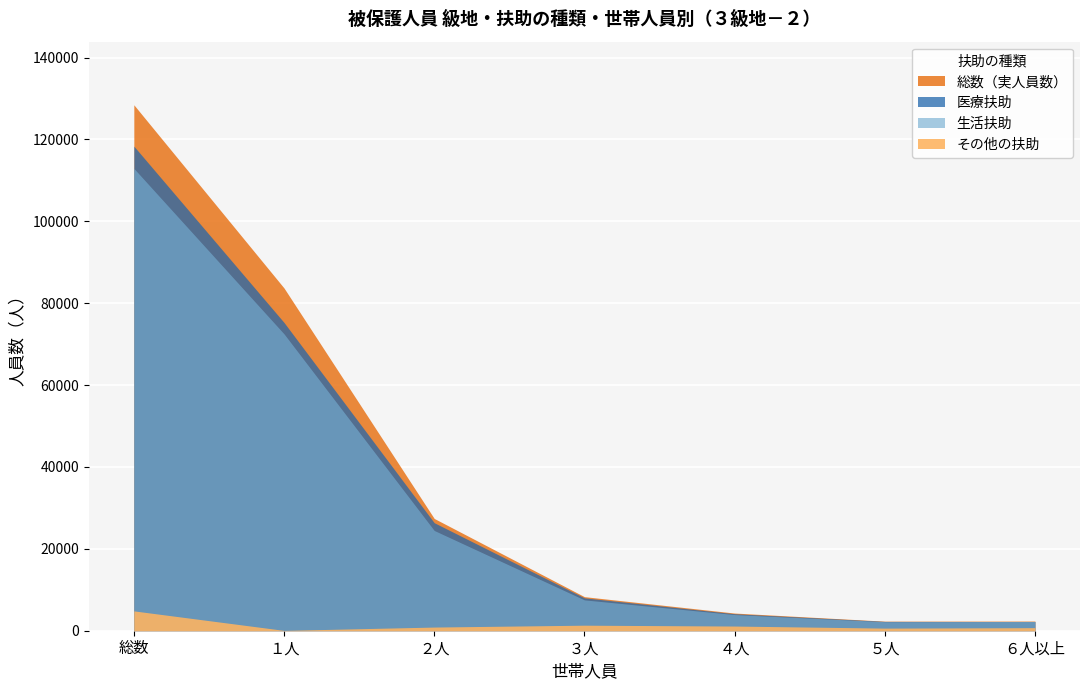

How many distinct data groups are displayed?

4